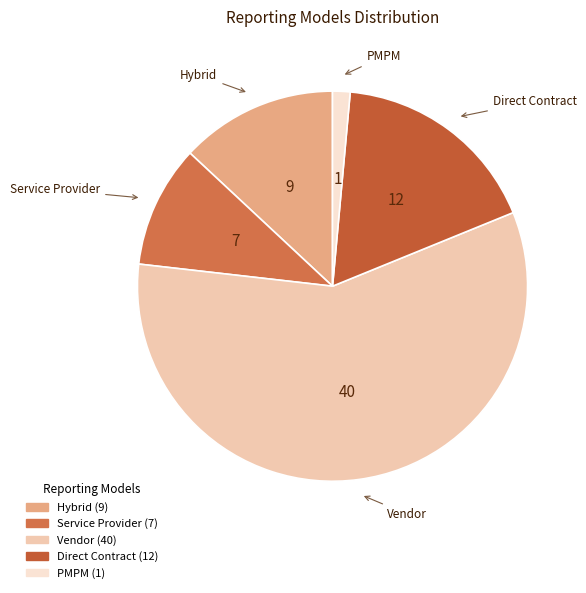

What is the majority slice?

Vendor